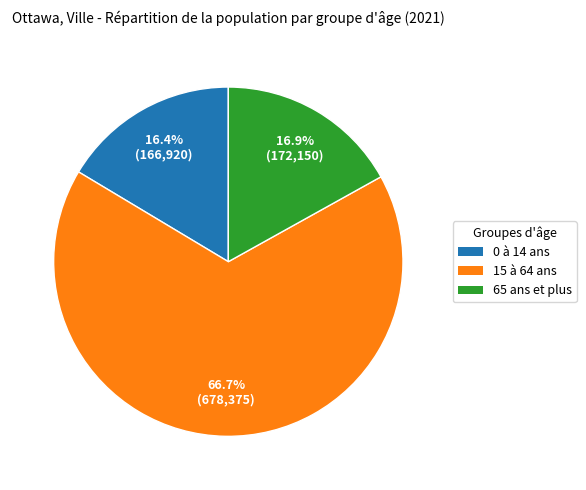

Is 15 à 64 ans the majority of the pie?

Yes